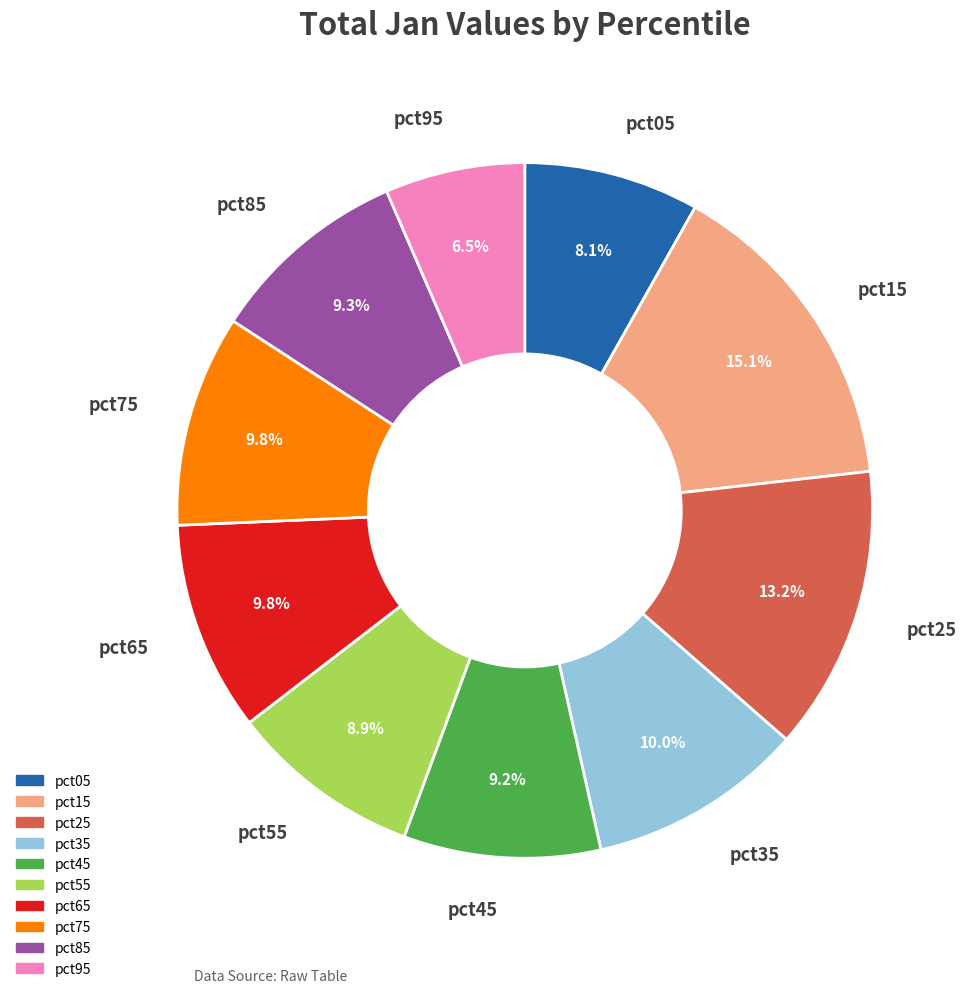

How much of the chart is everything except pct55?

91.1%